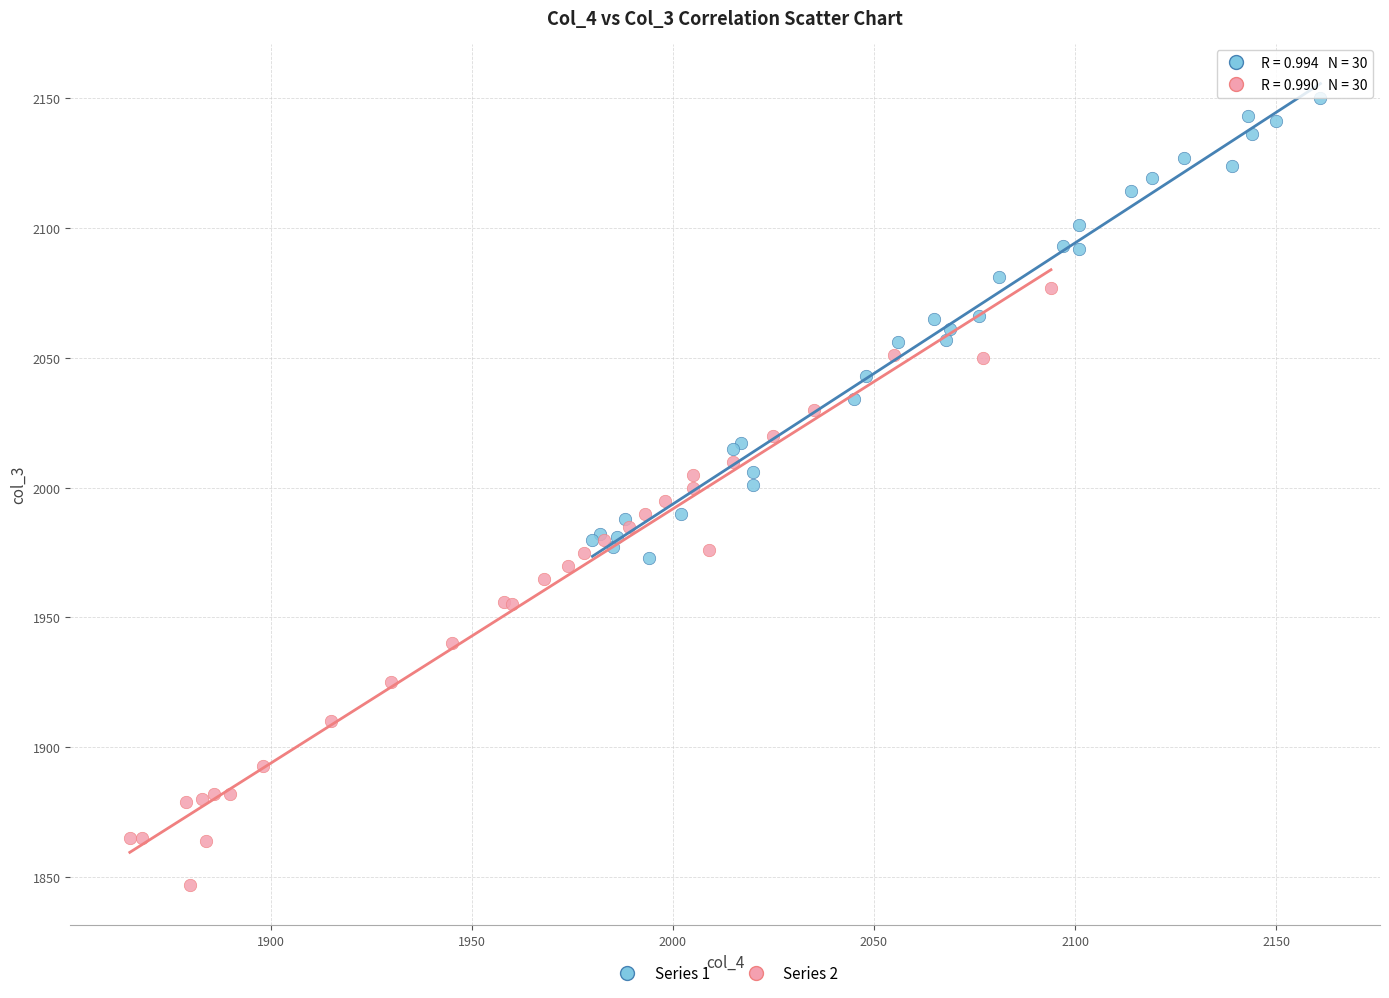

Which series reaches the minimum Y coordinate?

Series 2